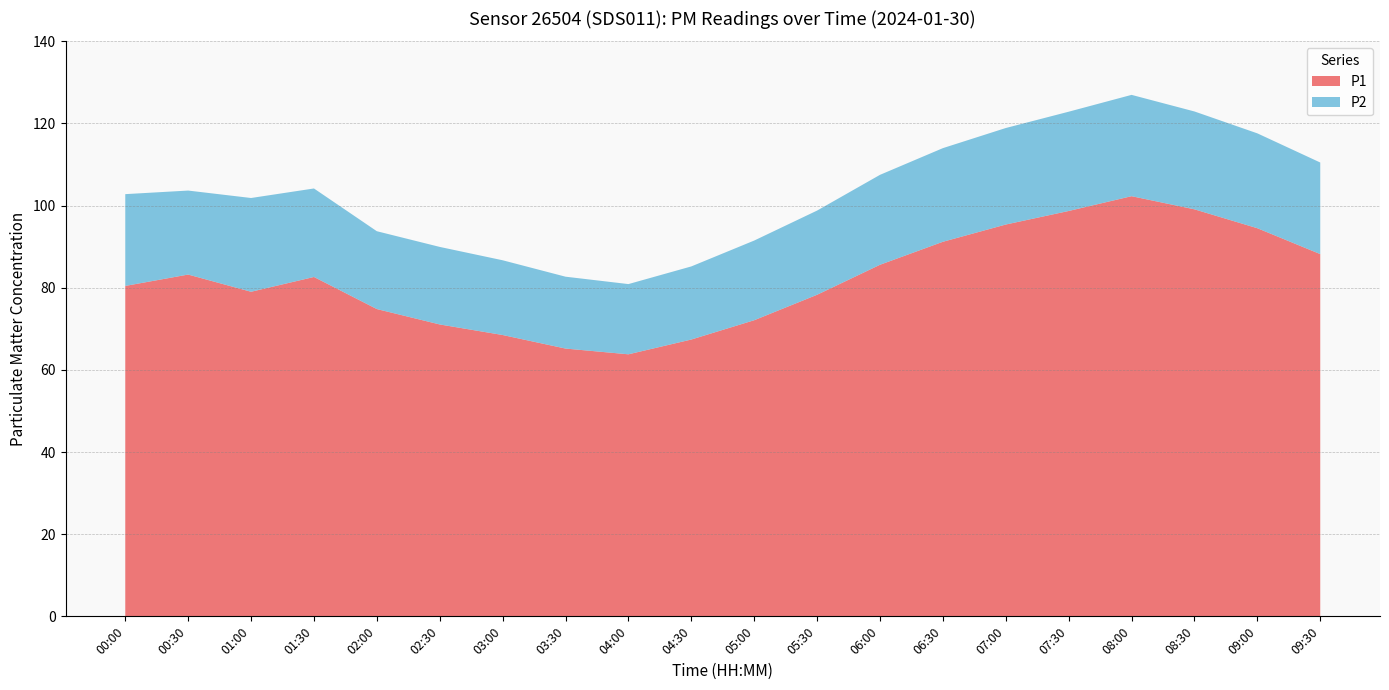

Reading left to right, transcribe all the data shown in this chart.

P1: 80.5	83.2	79.0	82.6	74.8	71.1	68.5	65.2	63.8	67.4	72.1	78.3	85.6	91.2	95.4	98.7	102.3	99.1	94.5	88.2
P2: 22.4	20.4	22.8	21.6	18.9	18.9	18.2	17.5	17.1	17.8	19.4	20.5	21.9	22.8	23.5	24.2	24.7	23.8	23.1	22.3